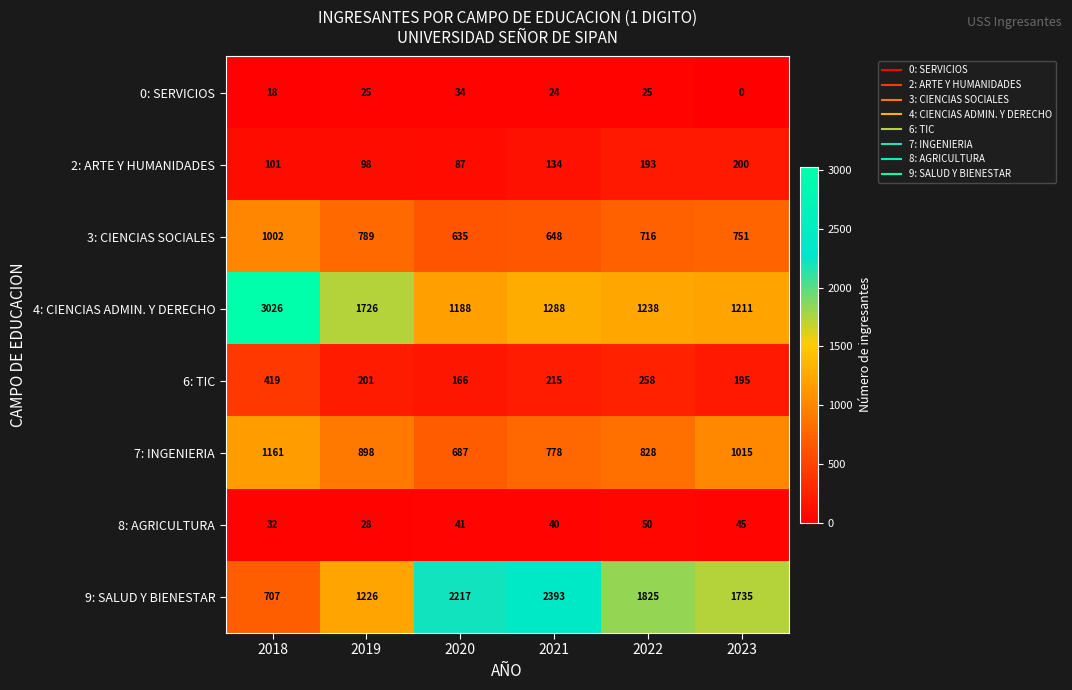

What is the average value of the 2: ARTE Y HUMANIDADES series?

136